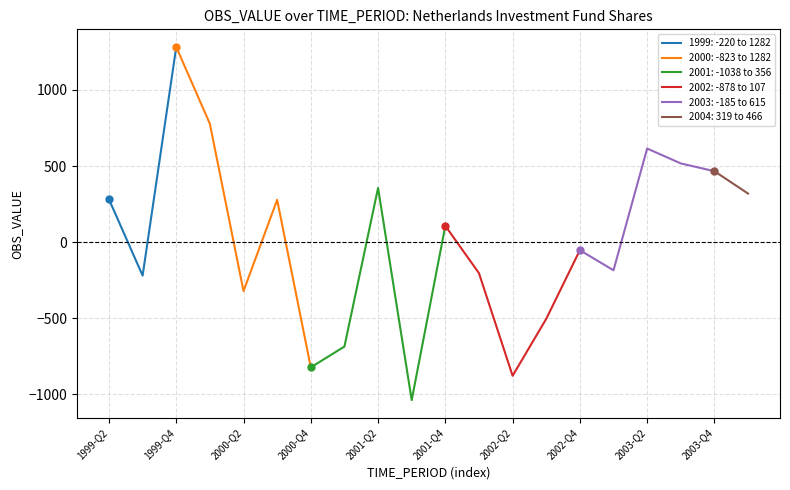

What is the greatest value displayed?

1282